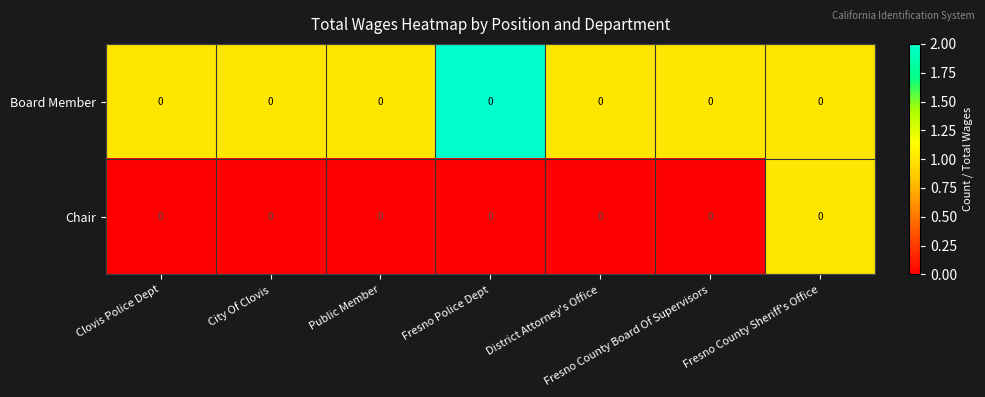

The value of Chair at City Of Clovis is 0. True or false?

True